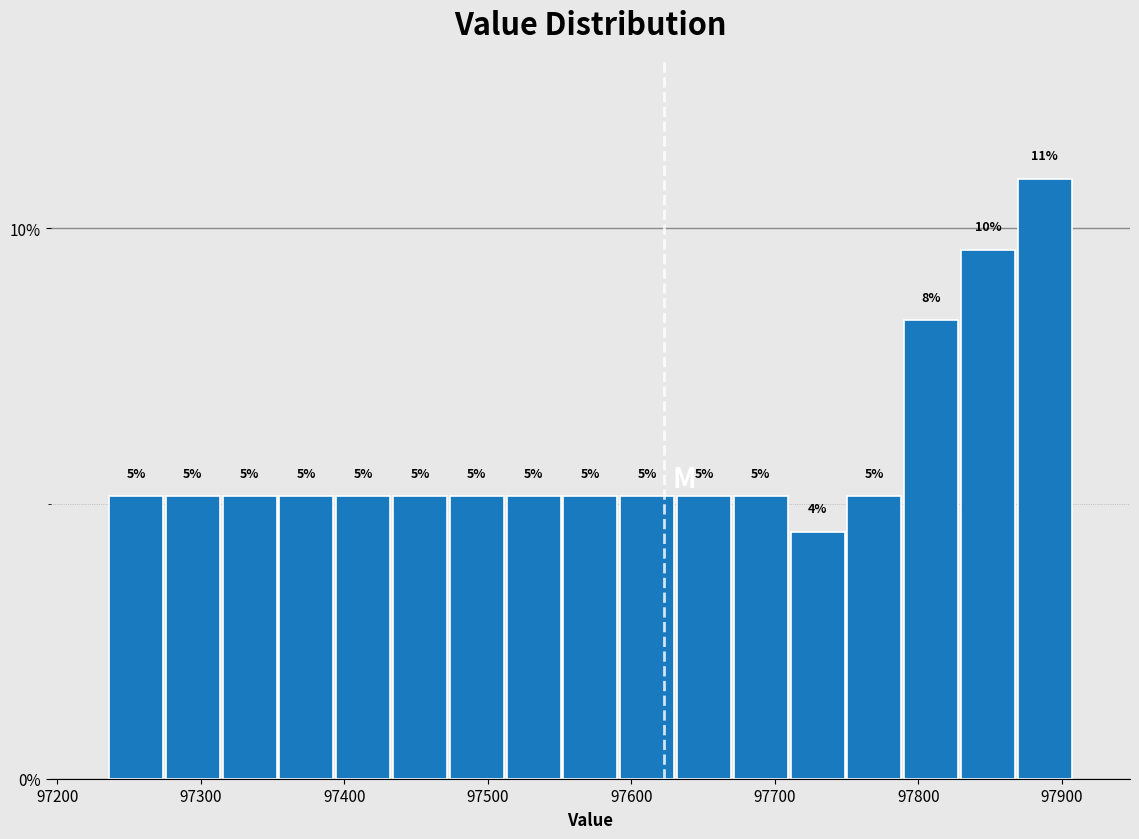

Read against the x-axis, roughly where is the centre of the tallest bar?

97890